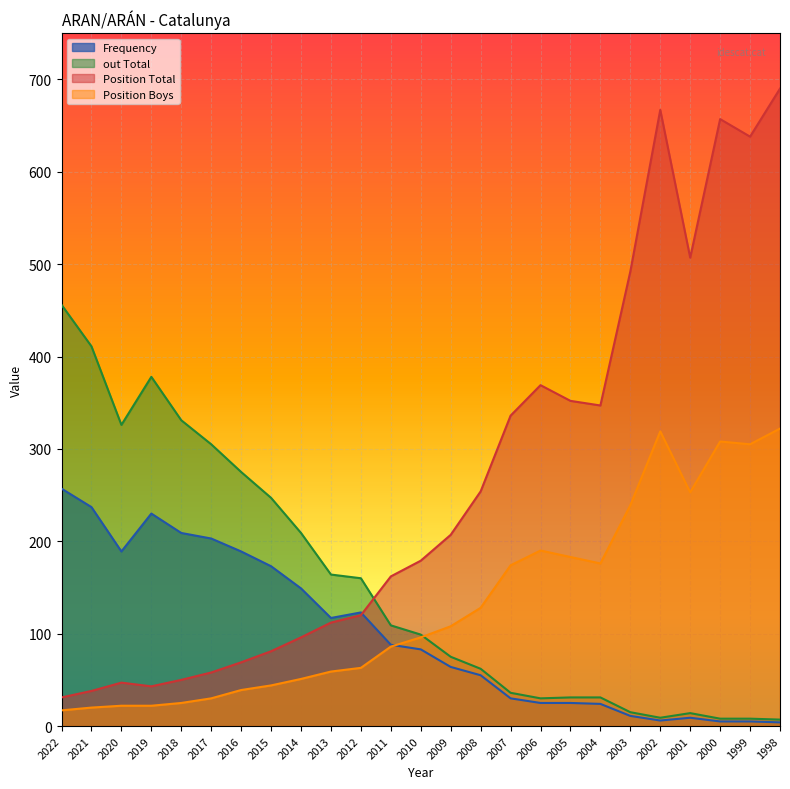

What is the total value across all series at 2012?

466